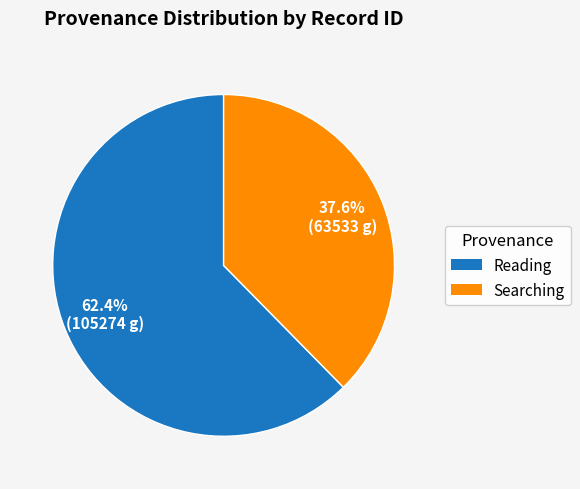

Does any single category account for the majority?

Yes